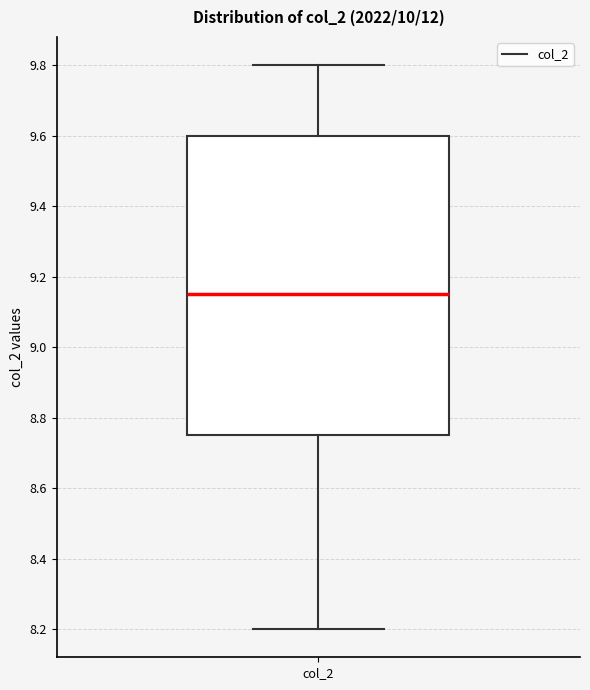

Transcribe this box plot: give where the median line is, the range the box spans, and where the two whiskers end, as read against the y-axis. The values are not printed on the chart, so give them approximately, as read against the axis.

median 9.16, box 8.76 to 9.60, whiskers 8.20 to 9.80